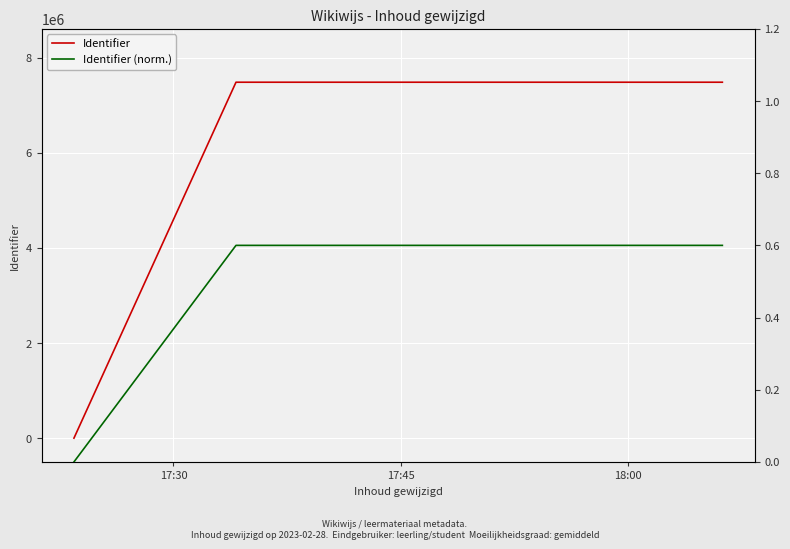

The value of Identifier (norm.) at 17:30 is -0.3. True or false?

False